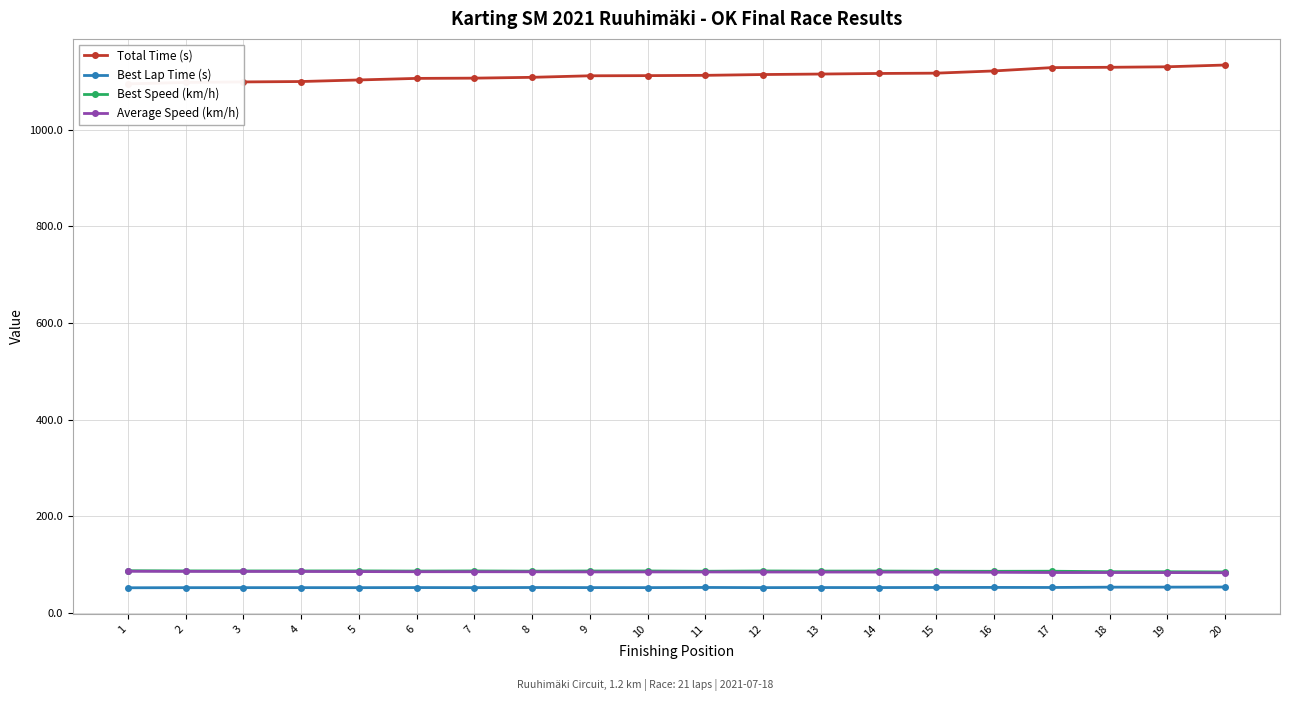

Reading left to right, list all the values displayed in this chart.

Total Time (s): 1095.2	1098.2	1099.2	1100.1	1103.3	1106.6	1107.1	1108.8	1112.0	1112.3	1112.9	1114.5	1115.6	1116.7	1117.4	1122.0	1128.9	1129.5	1130.6	1134.2
Best Lap Time (s): 51.5	51.7	51.7	51.7	51.7	51.9	51.7	52.0	51.8	51.8	52.1	51.7	51.9	51.9	52.1	52.2	52.1	52.7	52.8	53.0
Best Speed (km/h): 86.7	86.4	86.3	86.3	86.4	86.1	86.3	85.9	86.2	86.2	85.7	86.3	86.0	86.1	85.7	85.6	85.7	84.7	84.6	84.2
Average Speed (km/h): 85.6	85.4	85.3	85.2	85.0	84.7	84.7	84.5	84.3	84.3	84.2	84.1	84.0	83.9	83.9	83.5	83.0	83.0	82.9	82.6